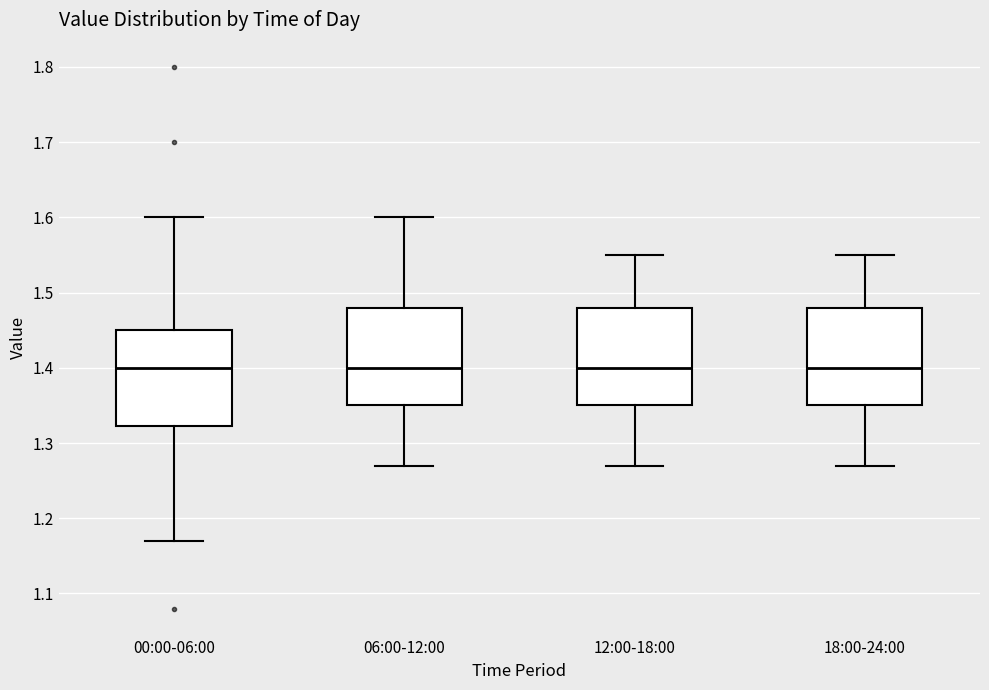

Reading left to right, transcribe this box plot: for each box, give where its median line is, the range the box spans, and where its two whiskers end, as read against the y-axis. The values are not printed on the chart, so give them approximately, as read against the axis.

00:00-06:00: median 1.40, box 1.32 to 1.45, whiskers 1.17 to 1.60
06:00-12:00: median 1.40, box 1.35 to 1.48, whiskers 1.27 to 1.60
12:00-18:00: median 1.40, box 1.35 to 1.48, whiskers 1.27 to 1.55
18:00-24:00: median 1.40, box 1.35 to 1.48, whiskers 1.27 to 1.55